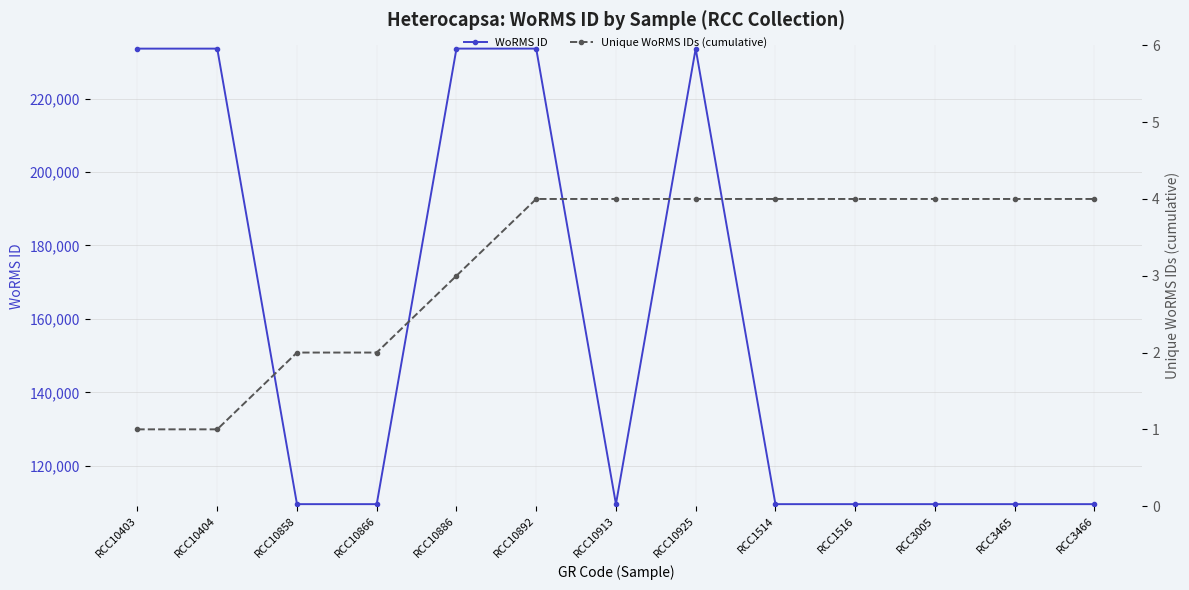

Which series has the largest total across all categories?

WoRMS ID